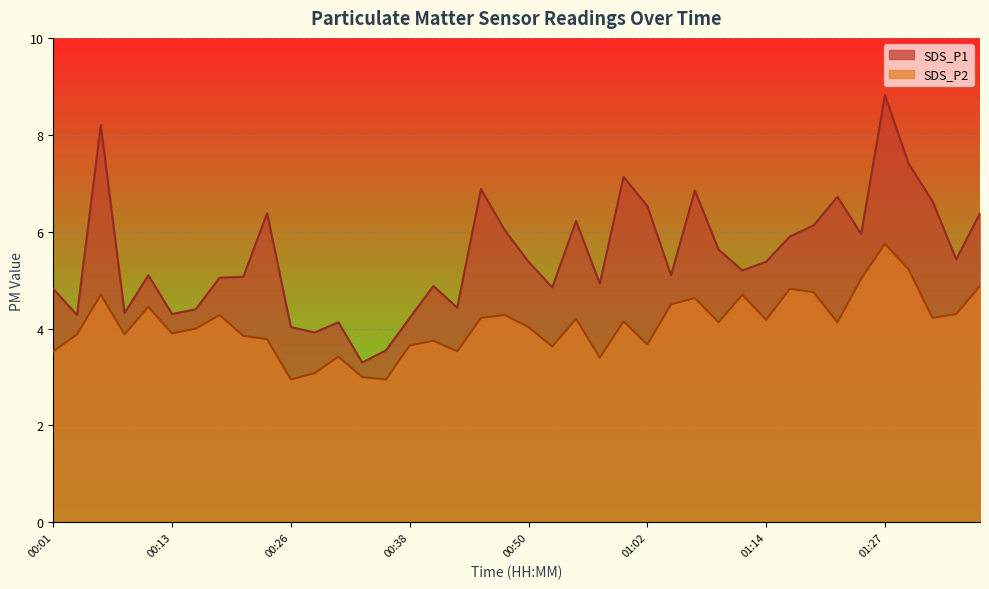

What is the smallest value displayed?

3.0